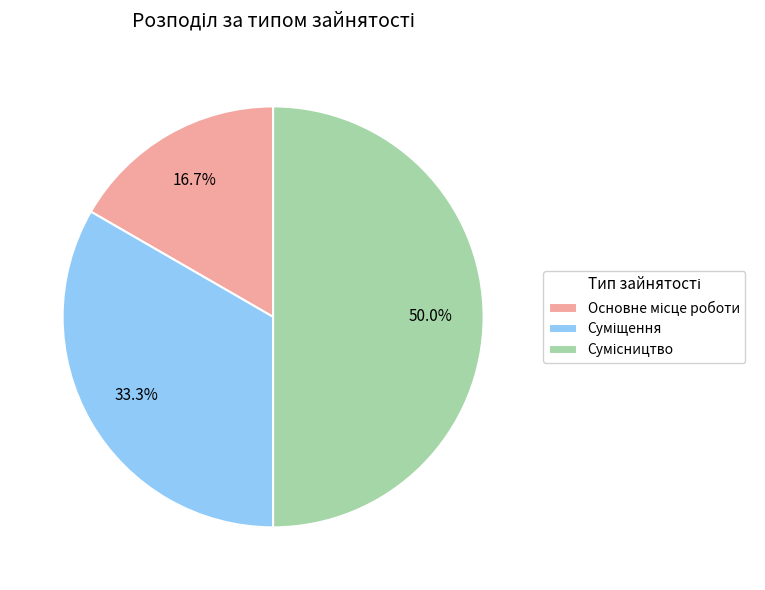

Which category has the biggest portion of the pie?

Сумісництво